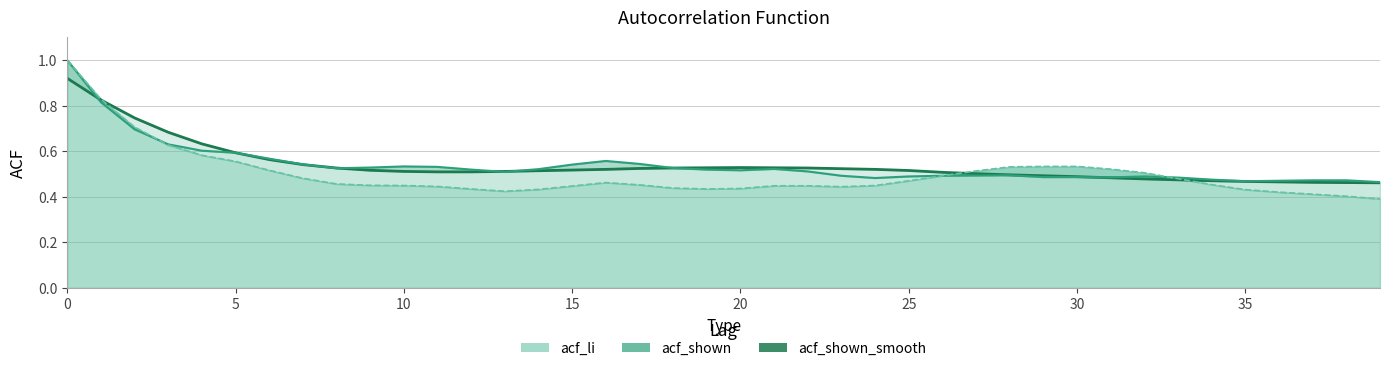

In acf_li, how many points are lower than both neighbors (excluding endpoints)?

3